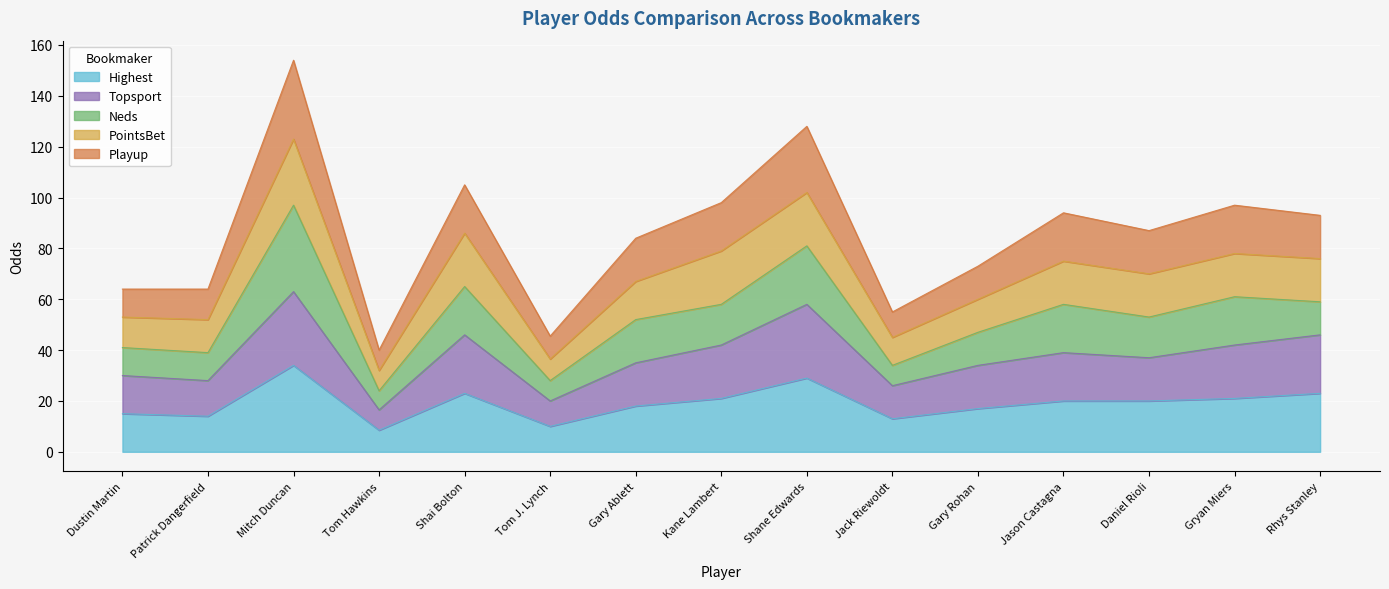

True or false: Highest and Playup cross at least once.

False